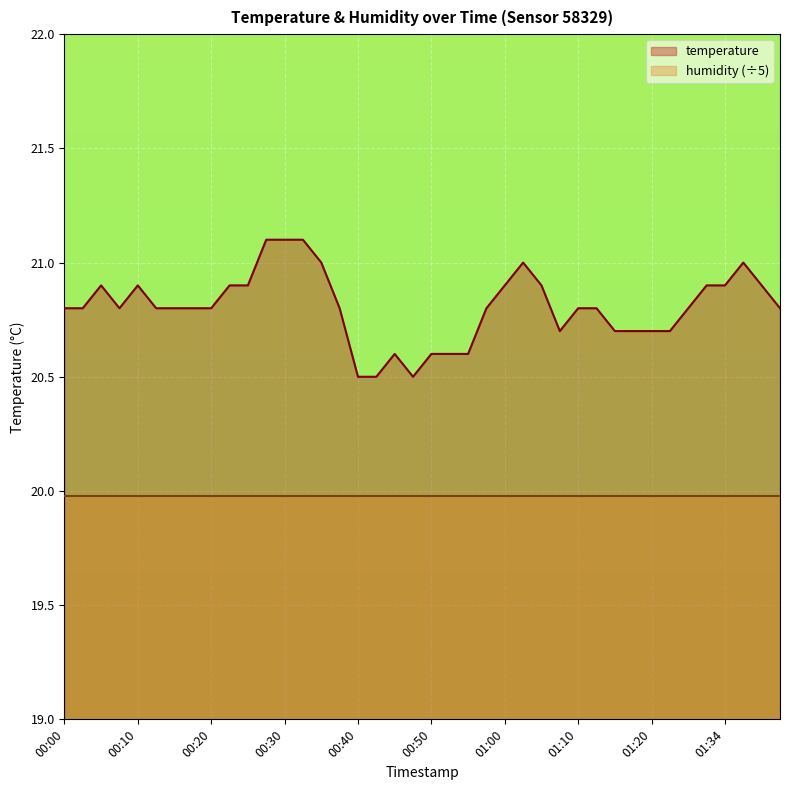

Reading right to left, transcribe all the data shown in this chart.

20.8	20.9	21.0	20.9	20.9	20.8	20.7	20.7	20.7	20.7	20.8	20.8	20.7	20.9	21.0	20.9	20.8	20.6	20.6	20.6	20.5	20.6	20.5	20.5	20.8	21.0	21.1	21.1	21.1	20.9	20.9	20.8	20.8	20.8	20.8	20.9	20.8	20.9	20.8	20.8